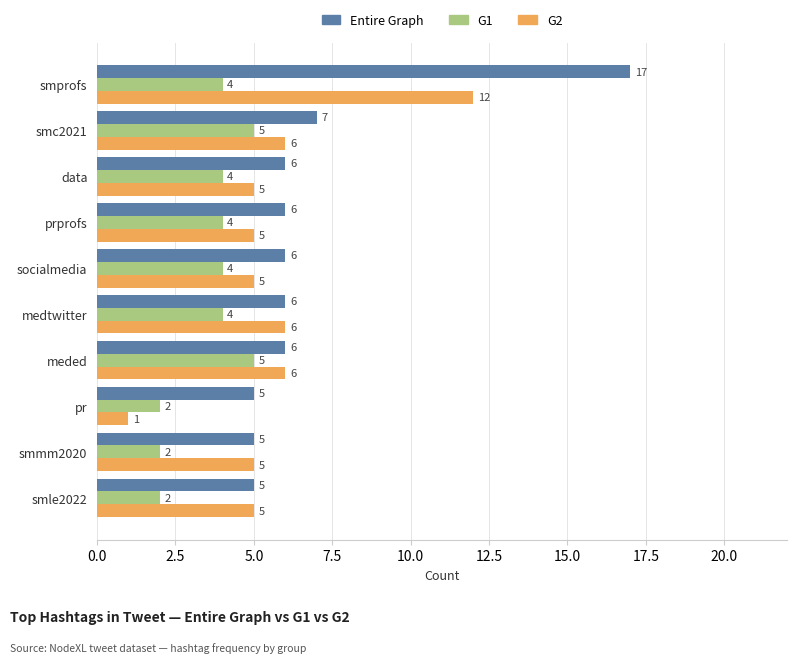

Read the Entire Graph value at socialmedia.

6